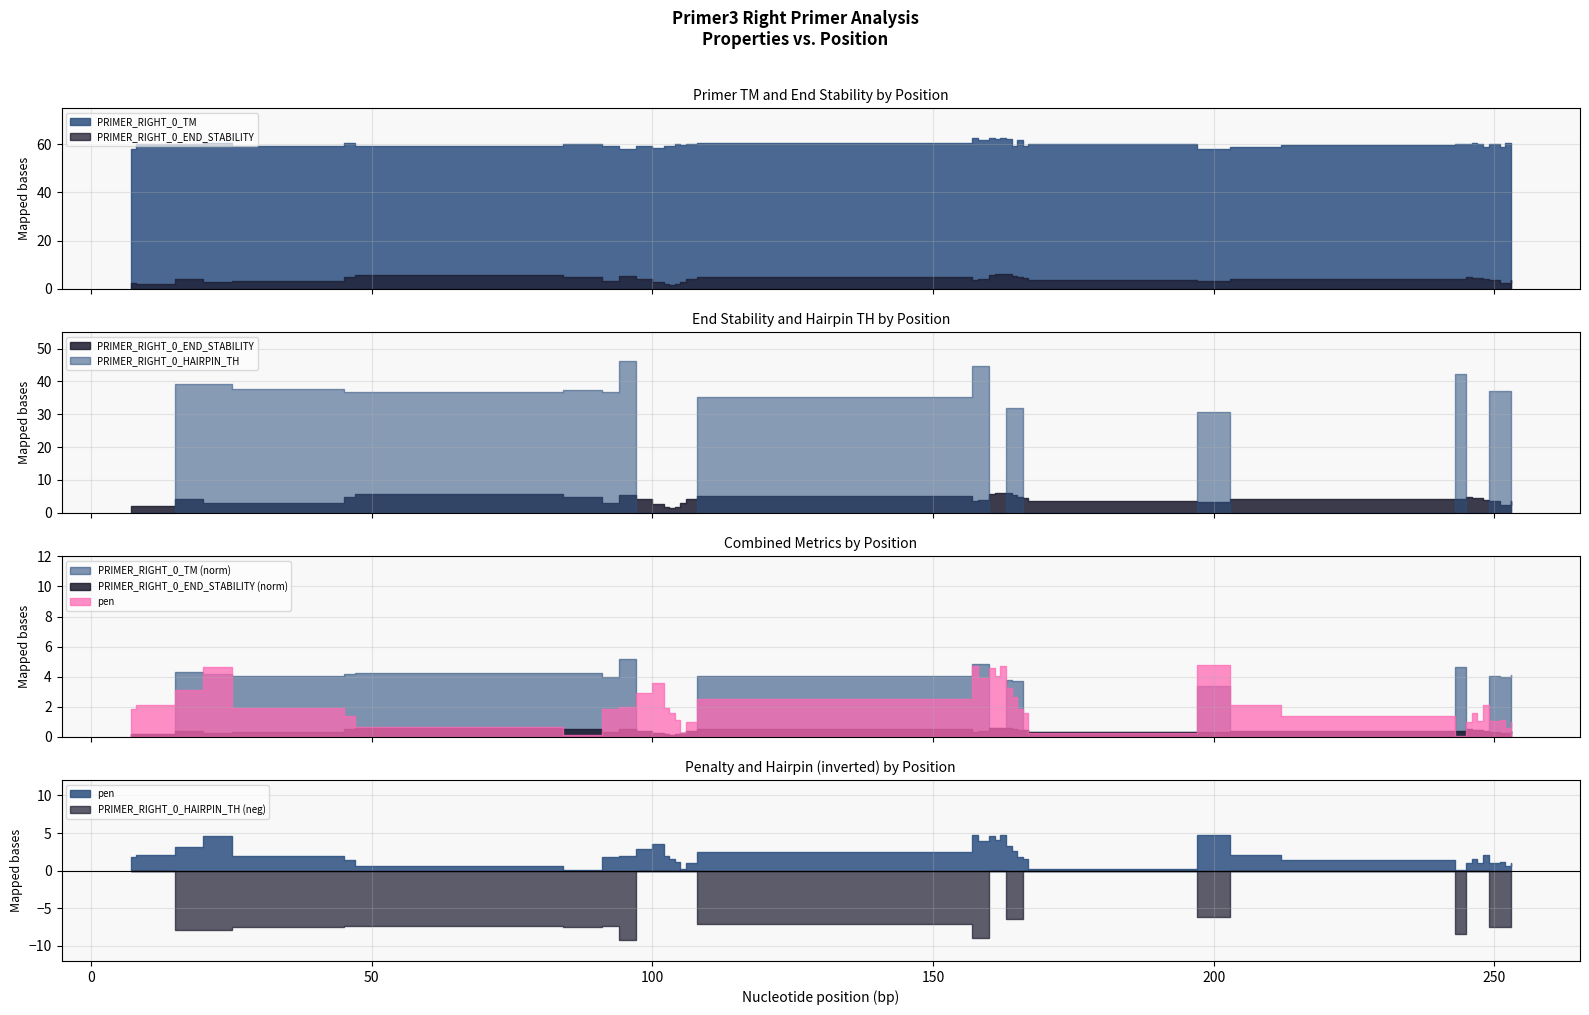

What is the difference between the second highest and second lowest values in the PRIMER_RIGHT_0_TM series?

4.5